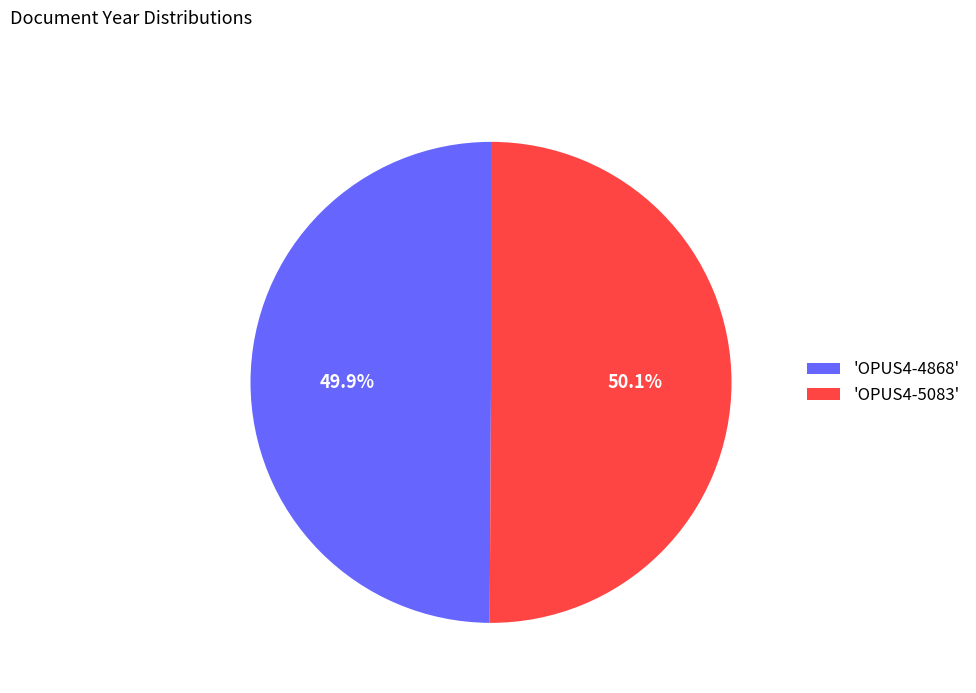

To the nearest percent, what is the average slice percentage?

50%